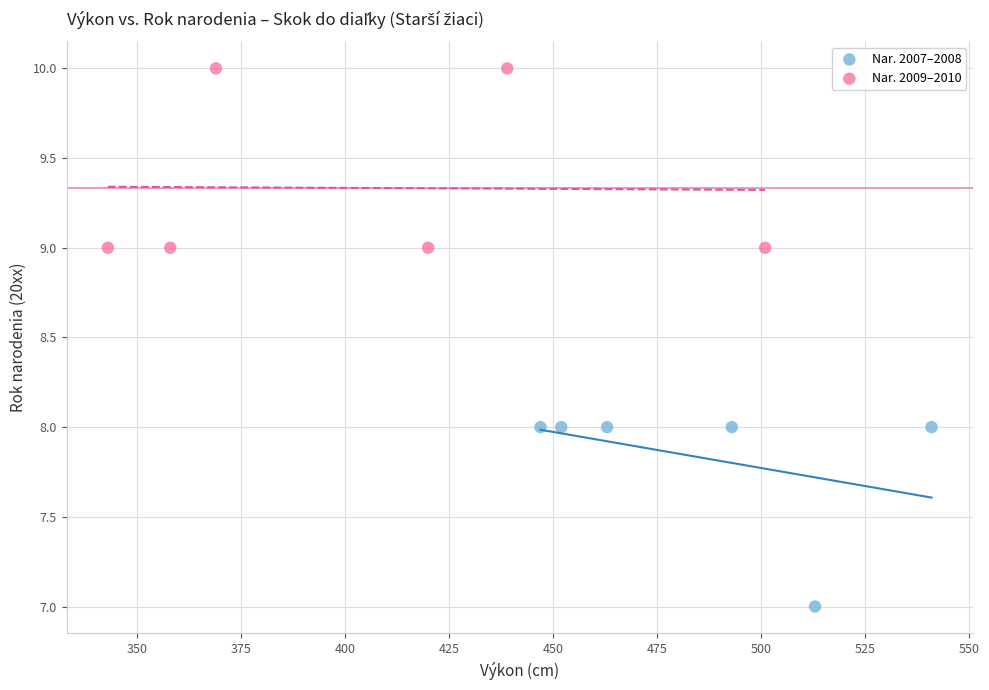

Which series reaches the minimum Y coordinate?

Nar. 2007–2008